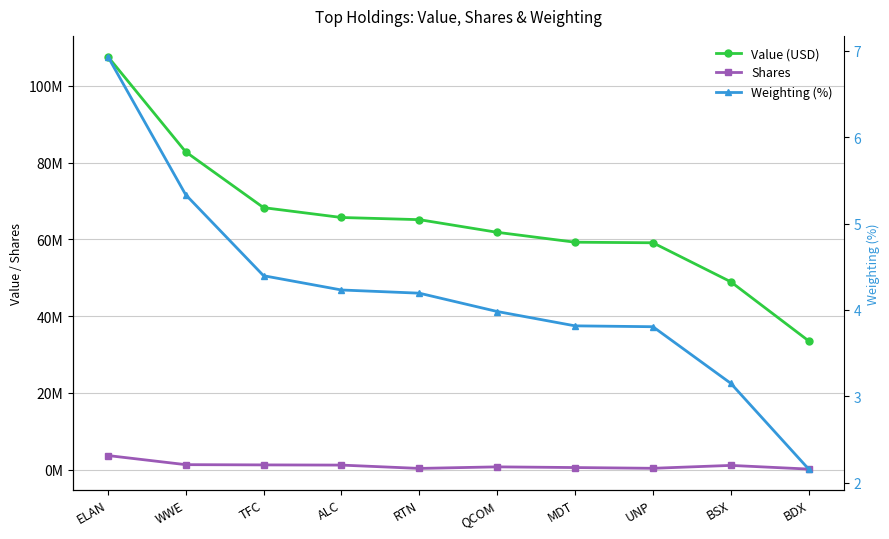

How many lines are shown in the chart?

3